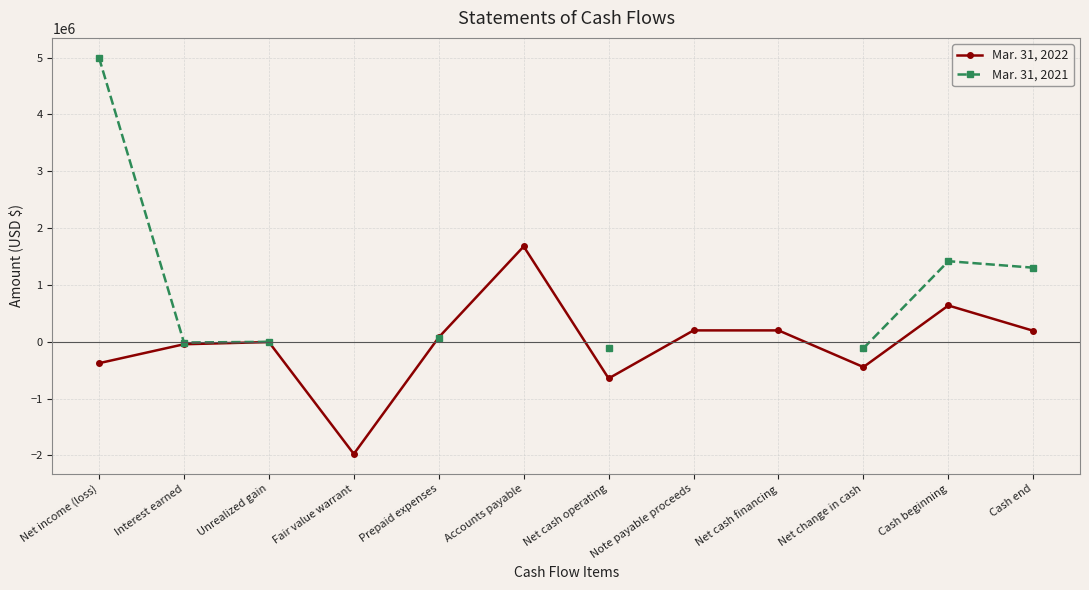

At which label does Mar. 31, 2021 reach its peak?

Net income (loss)